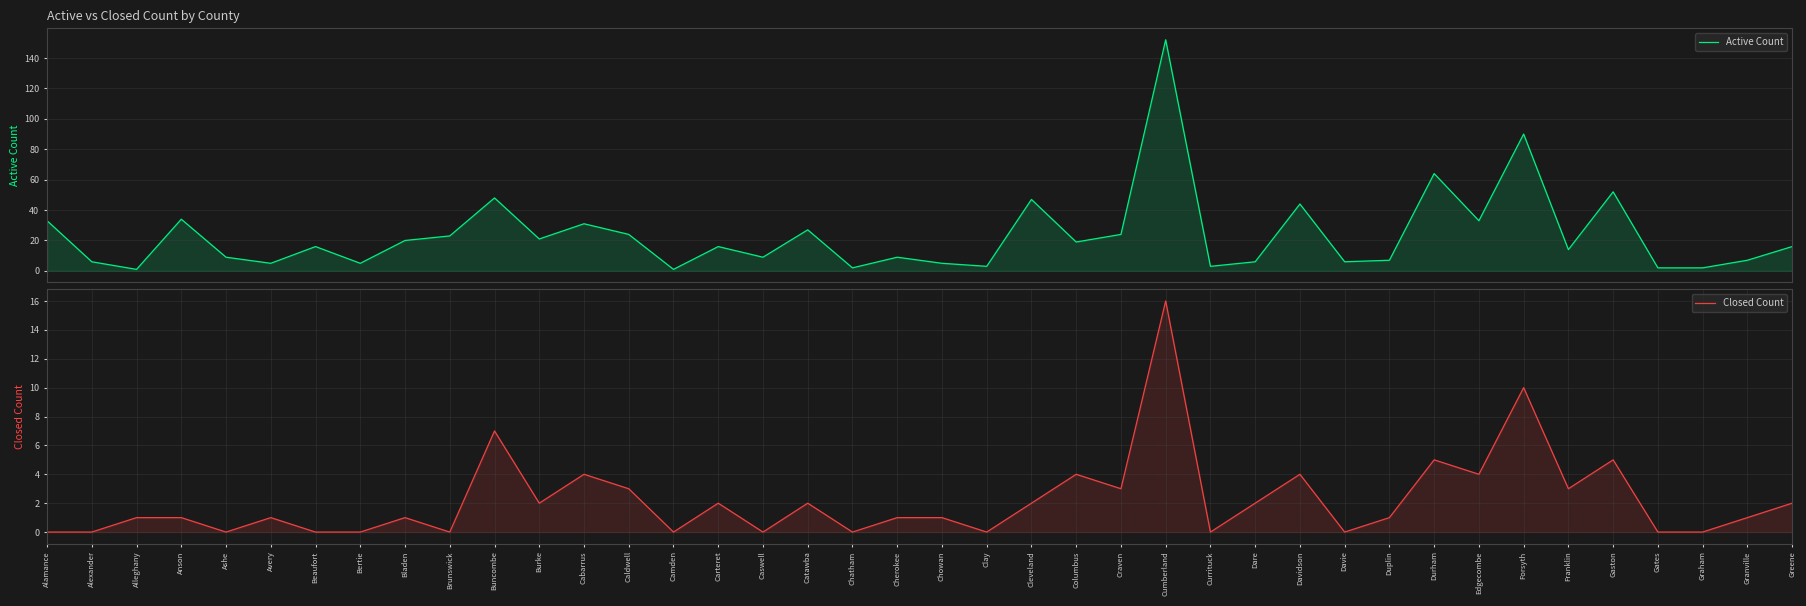

Is it true that Closed Count equals 3 at Dare?

False